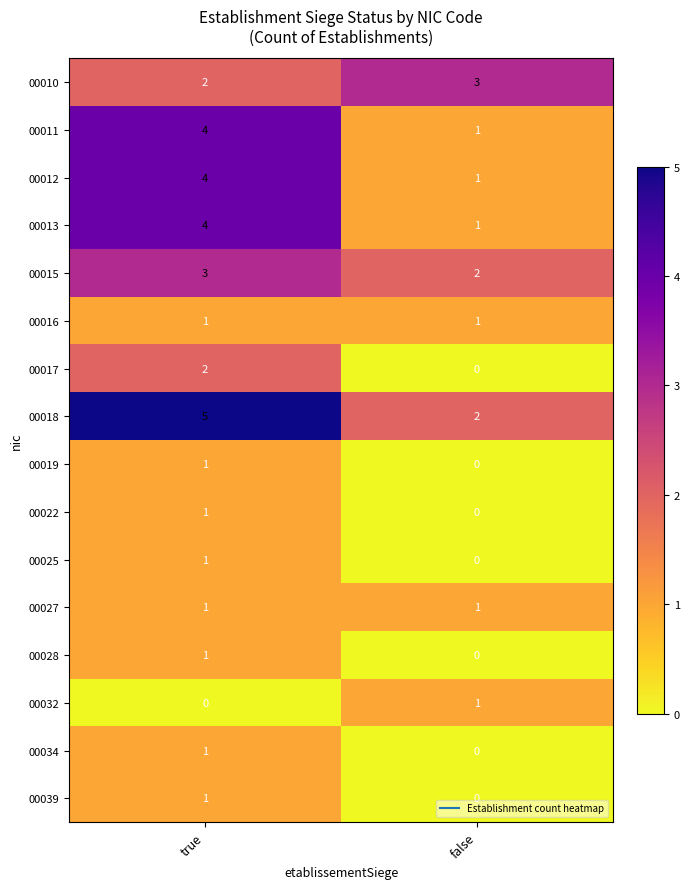

Rank the categories by 00039 value from lowest to highest.

false, true